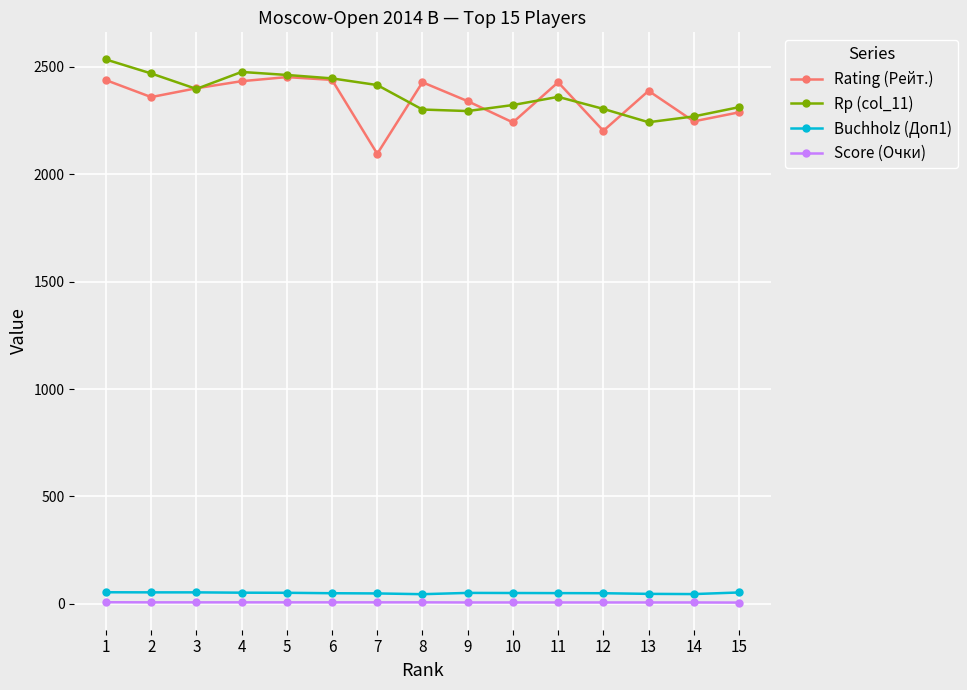

True or false: Buchholz (Доп1) and Rating (Рейт.) cross at least once.

False